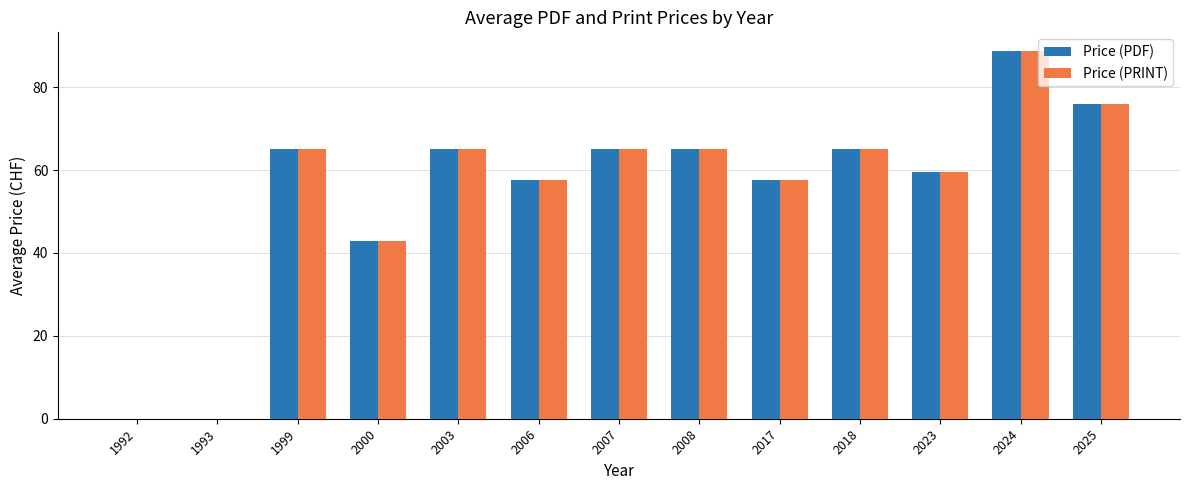

What is the sum of the Price (PDF) values at 2007 and 2018?

130.0